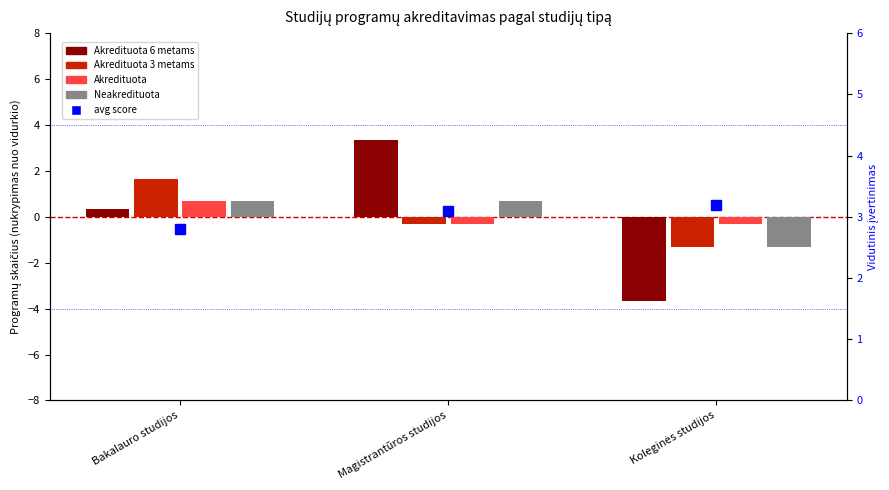

At which category is the sum across all series the highest?

Magistrantūros studijos